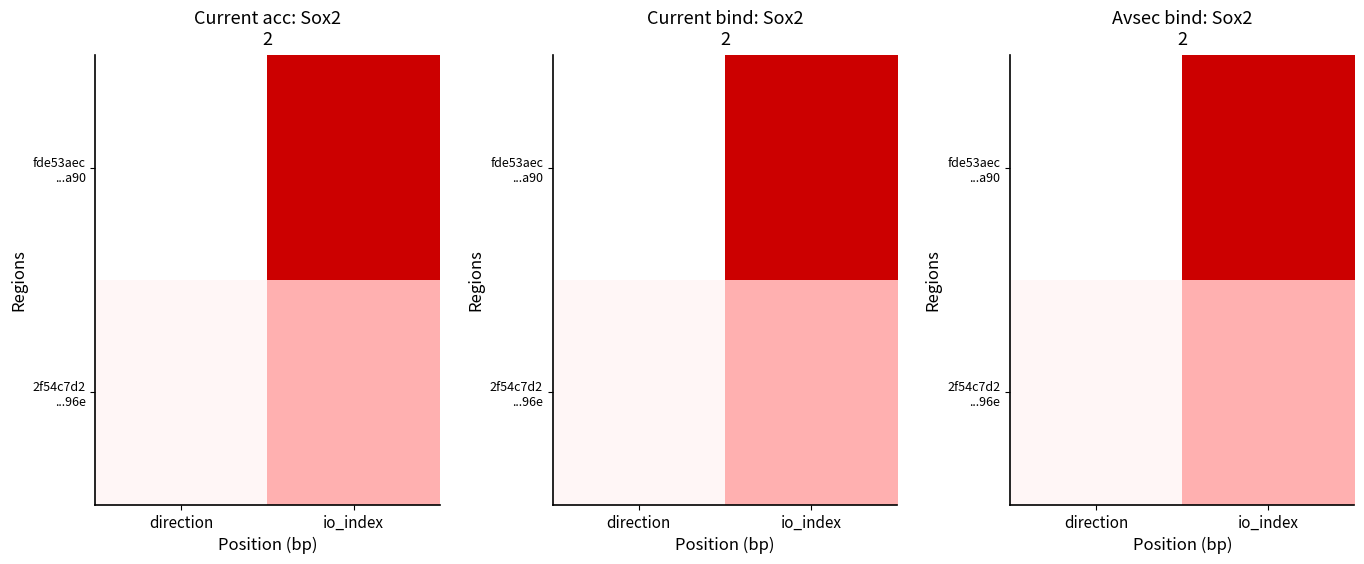

True or false: 2f54c7d2 ...96e has a value of 13 at io_index.

True